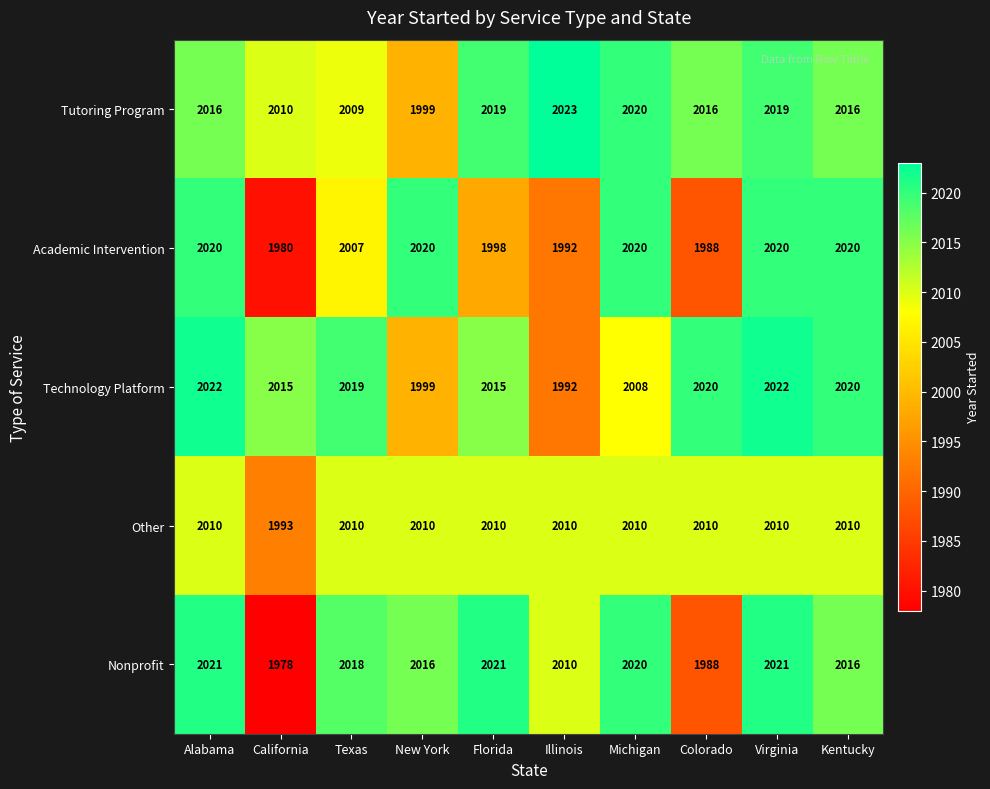

List the series in order of their overall mean, highest first.

Tutoring Program, Technology Platform, Nonprofit, Other, Academic Intervention